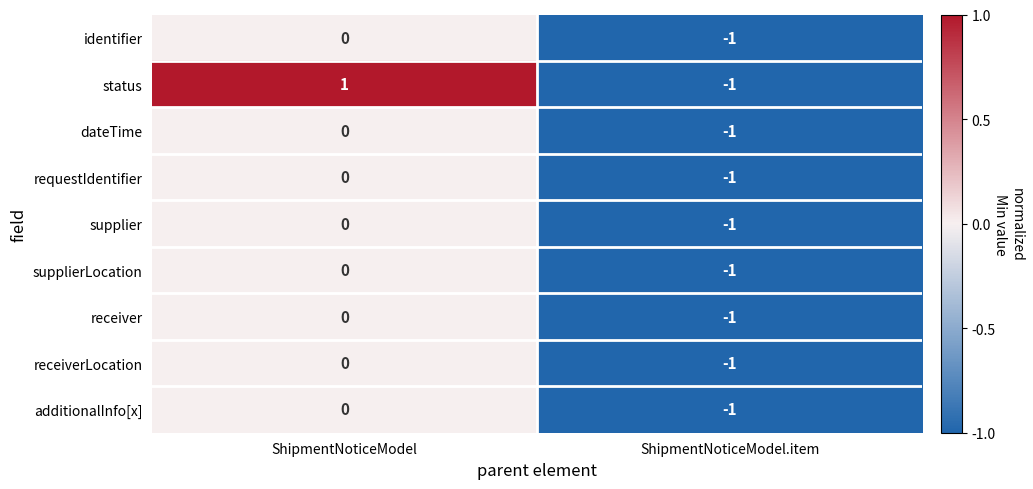

How many negative values does the receiverLocation series have?

1